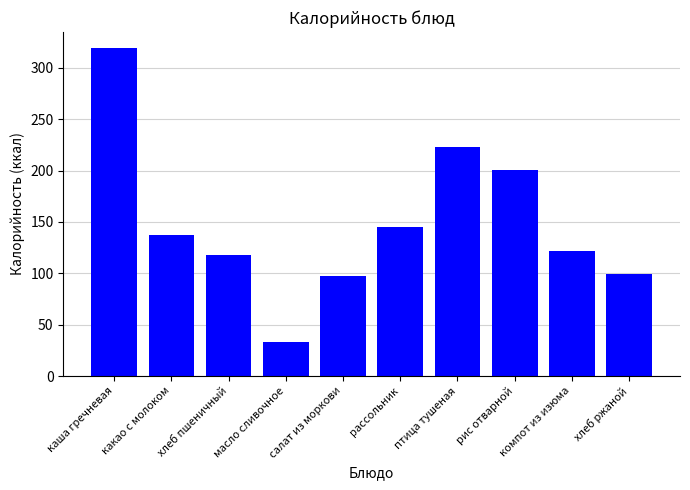

True or false: the data shows 319 at каша гречневая.

True